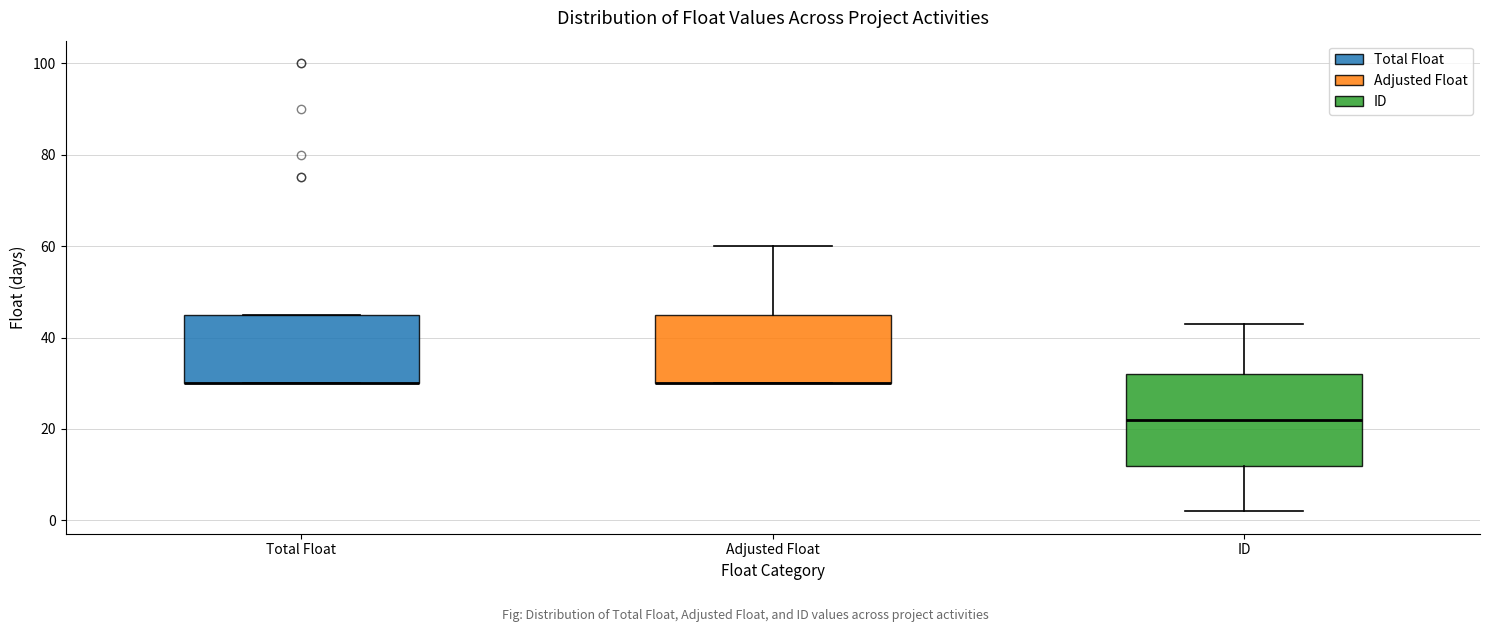

Where is the lower edge of the box for ID on the y-axis? The values are not printed on the chart, so give them approximately, as read against the axis.

12